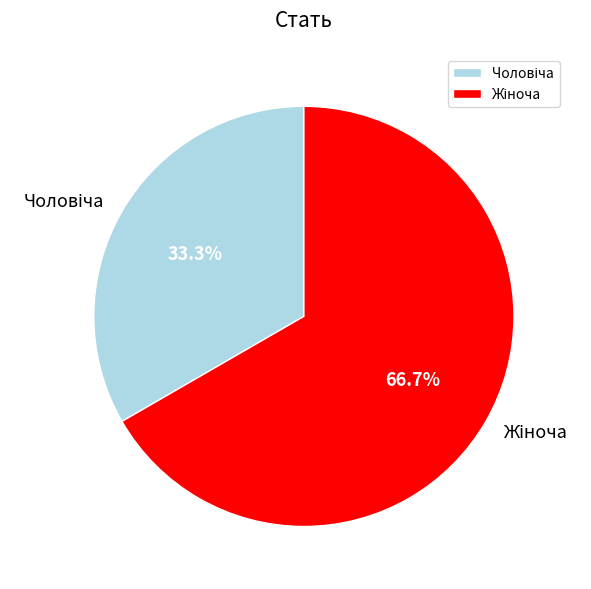

Is there any slice that represents more than half of the pie?

Yes